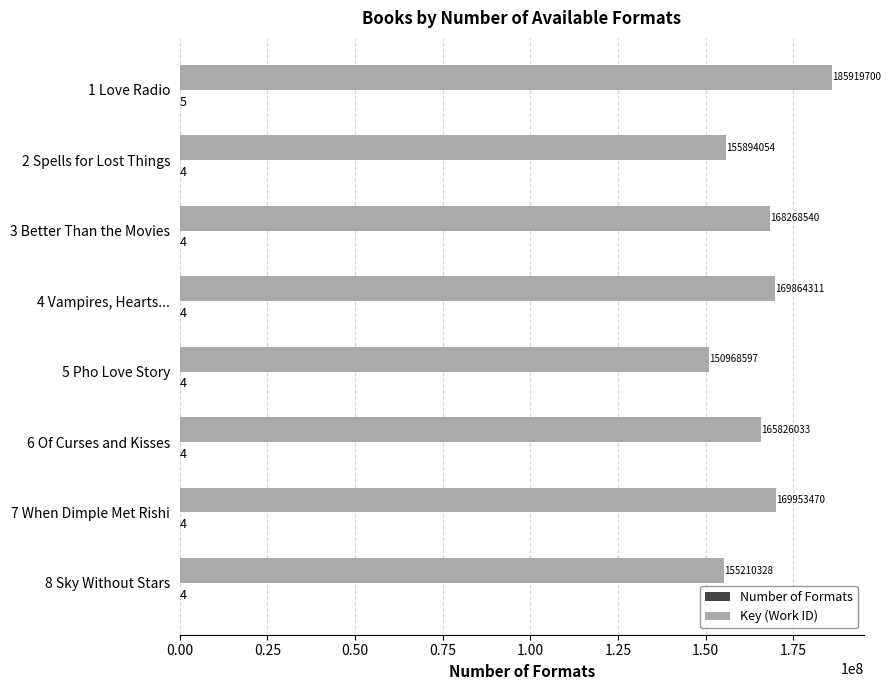

True or false: Key (Work ID) has a value of 165826033 at 6 Of Curses and Kisses.

True